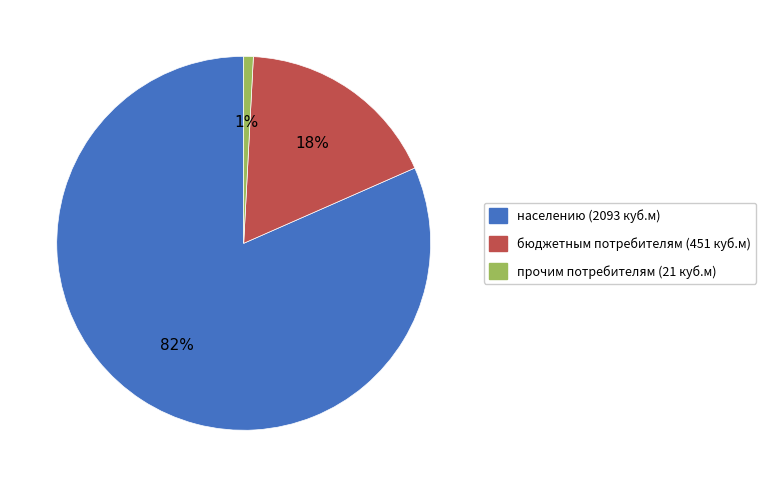

To the nearest percent, what is the average slice percentage?

33%